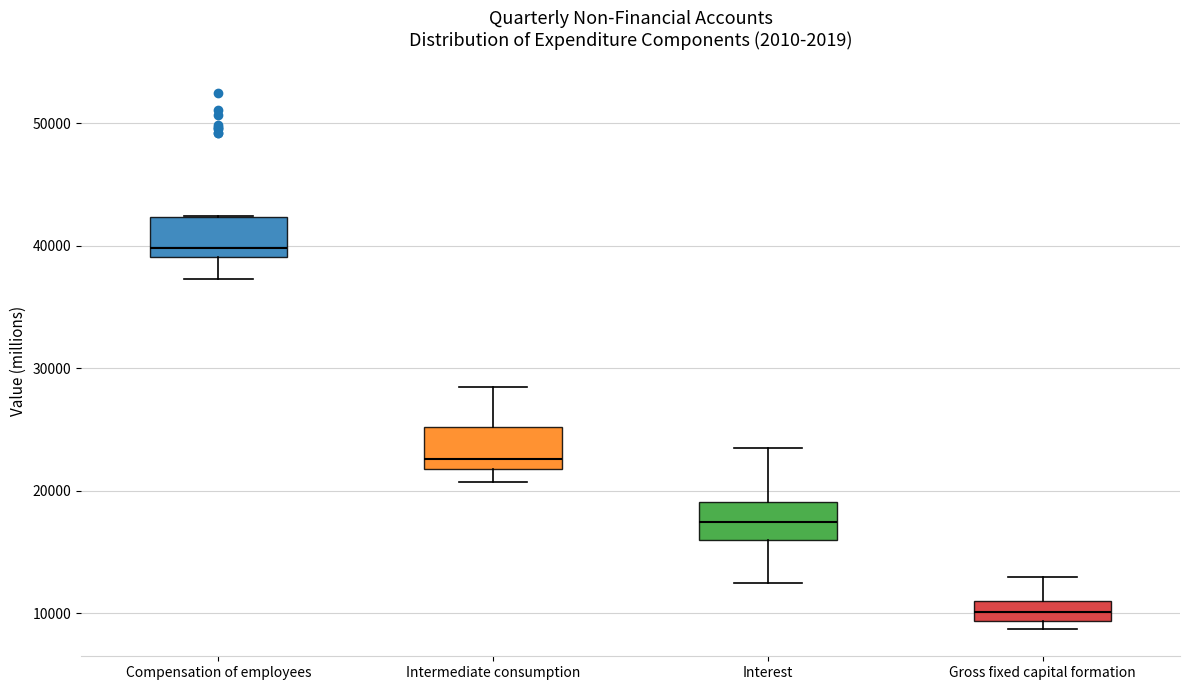

Where is the upper edge of the box for Gross fixed capital formation on the y-axis? The values are not printed on the chart, so give them approximately, as read against the axis.

11000